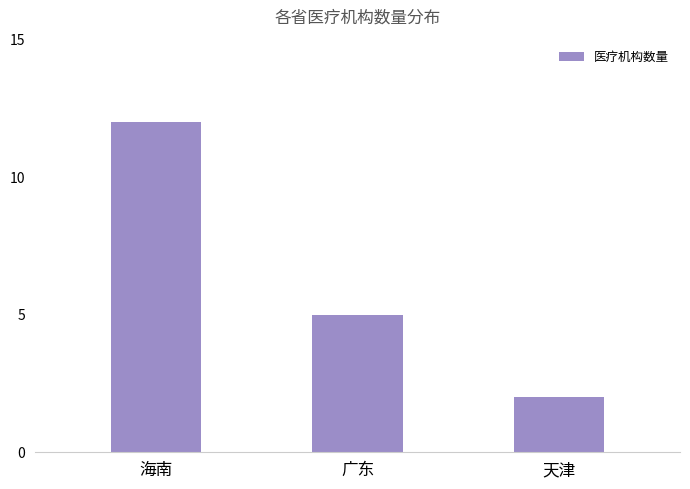

What is the average value?

6